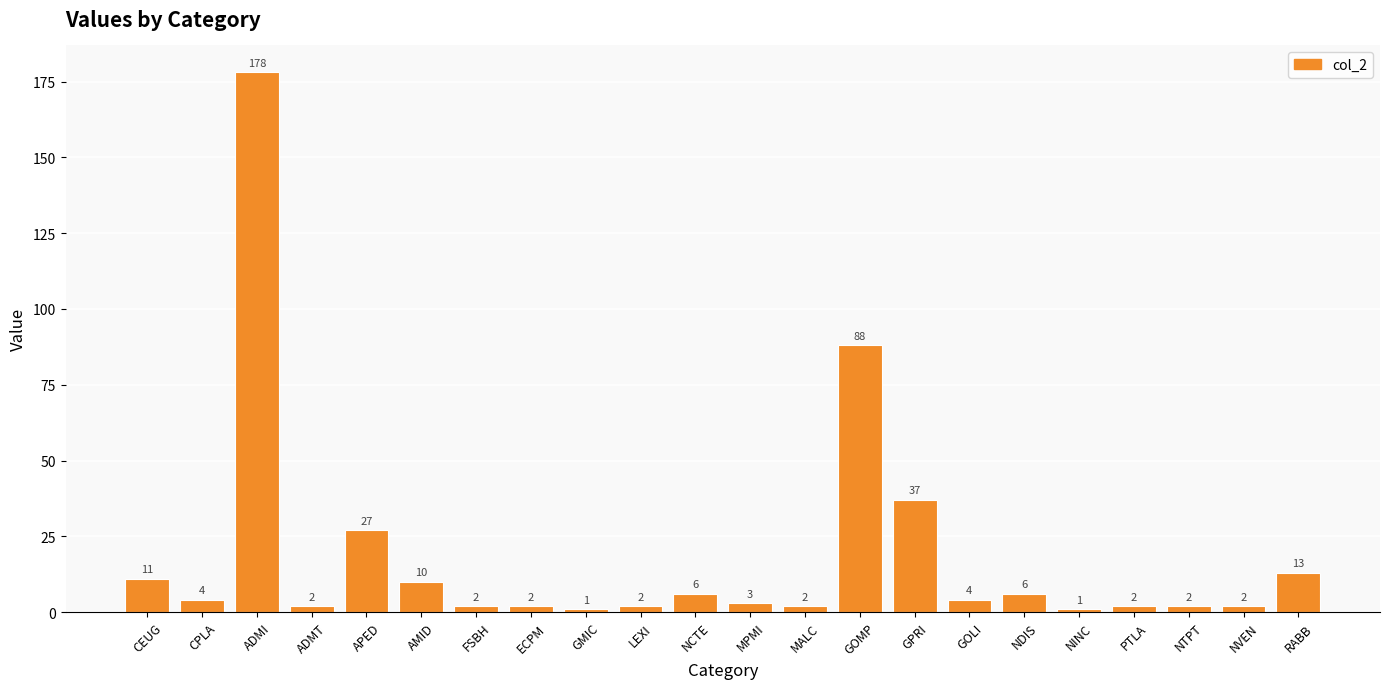

Which category has the highest value across all series?

ADMI